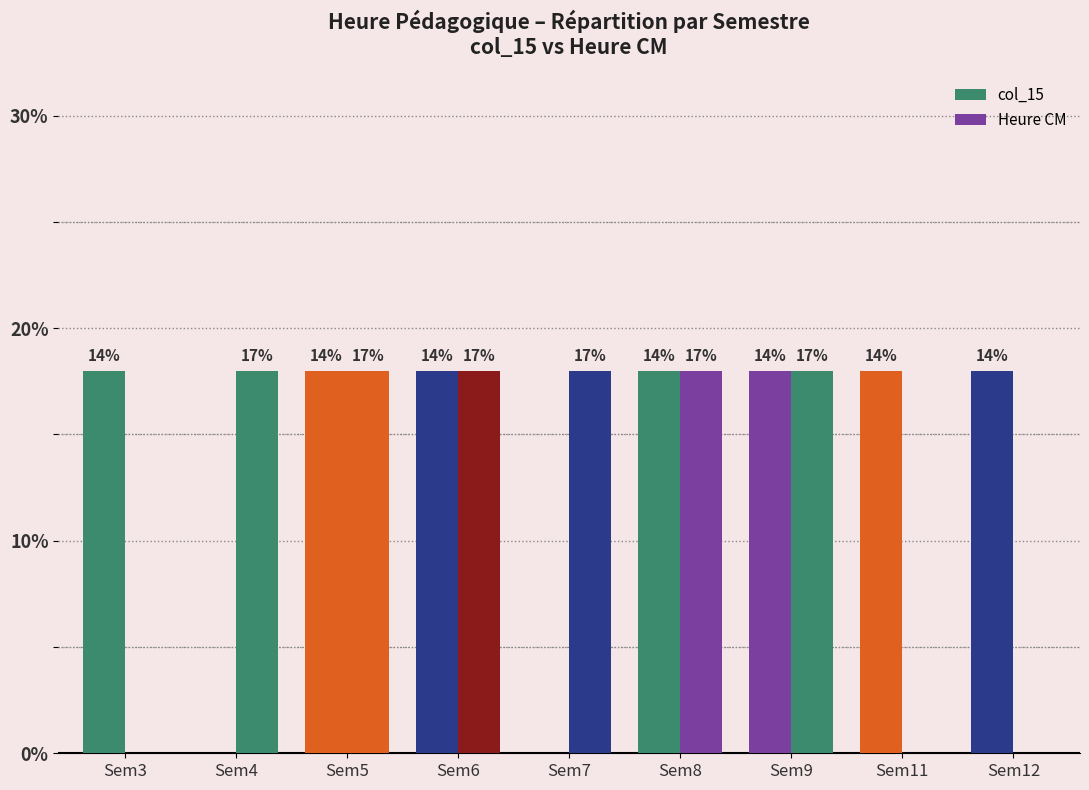

Reading right to left, what are all the values shown in this chart?

col_15: 18	18	18	18	0	18	18	0	18
Heure CM: 0	0	18	18	18	18	18	18	0